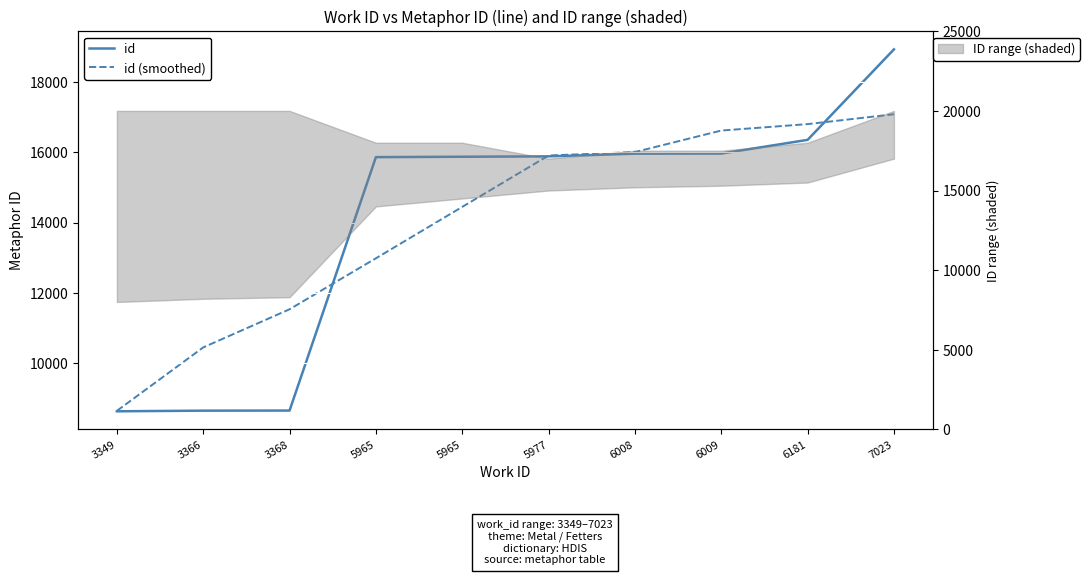

Is it true that id equals 8091.4 at 5965?

False